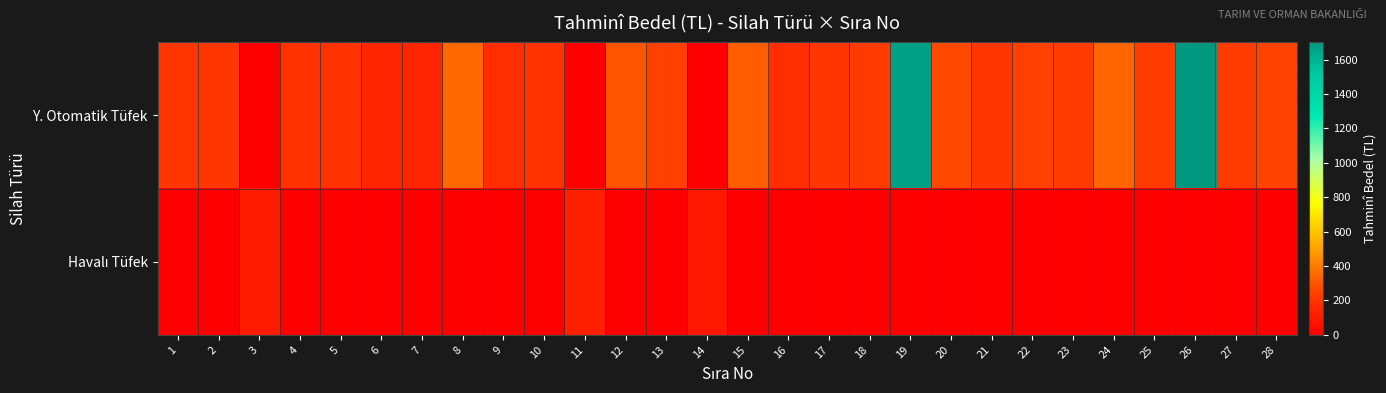

What is the total value across all series at 12?

300